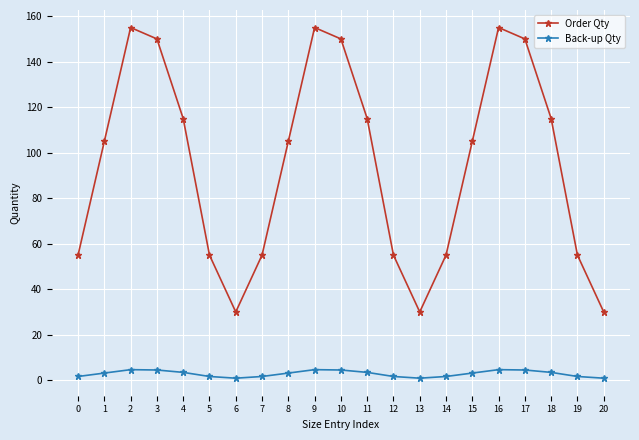

In Order Qty, how many points are higher than both neighbors (excluding endpoints)?

3